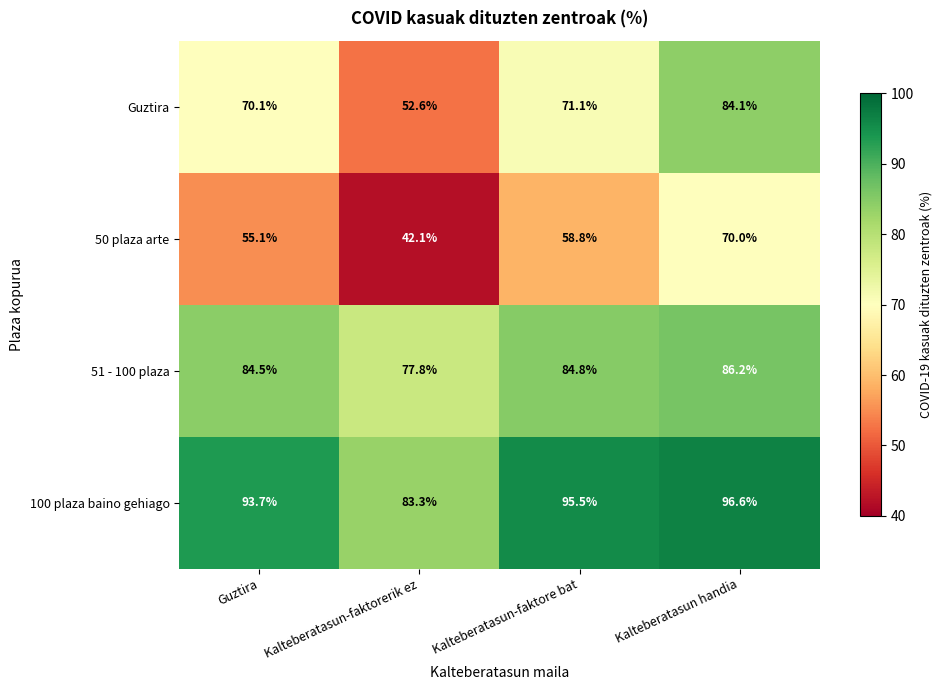

Reading left to right, list all the values displayed in this chart.

Guztira: 70.1	52.6	71.1	84.1
50 plaza arte: 55.1	42.1	58.8	70.0
51 - 100 plaza: 84.5	77.8	84.8	86.2
100 plaza baino gehiago: 93.7	83.3	95.5	96.6